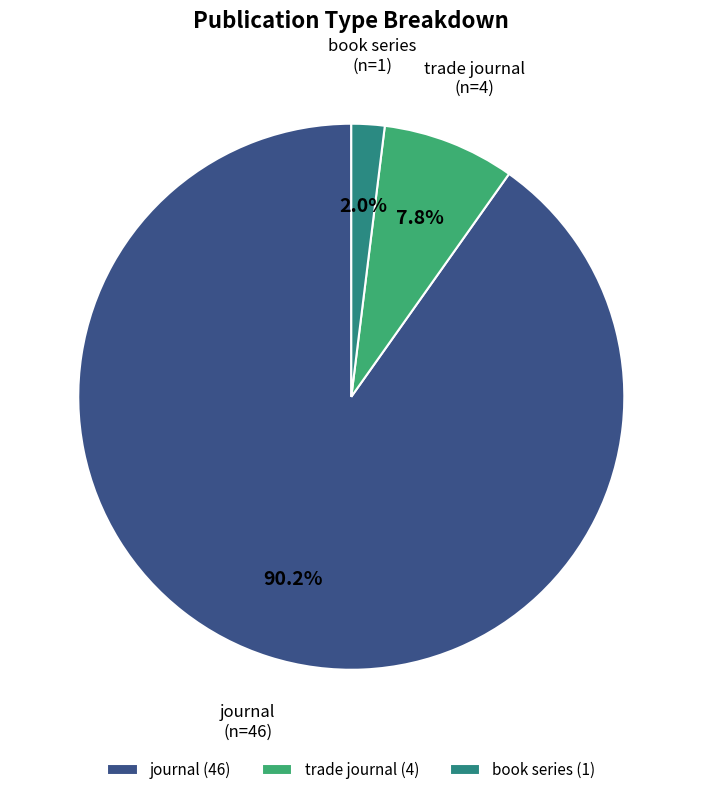

To the nearest percent, what is the difference between the book series and journal slice percentages?

88%